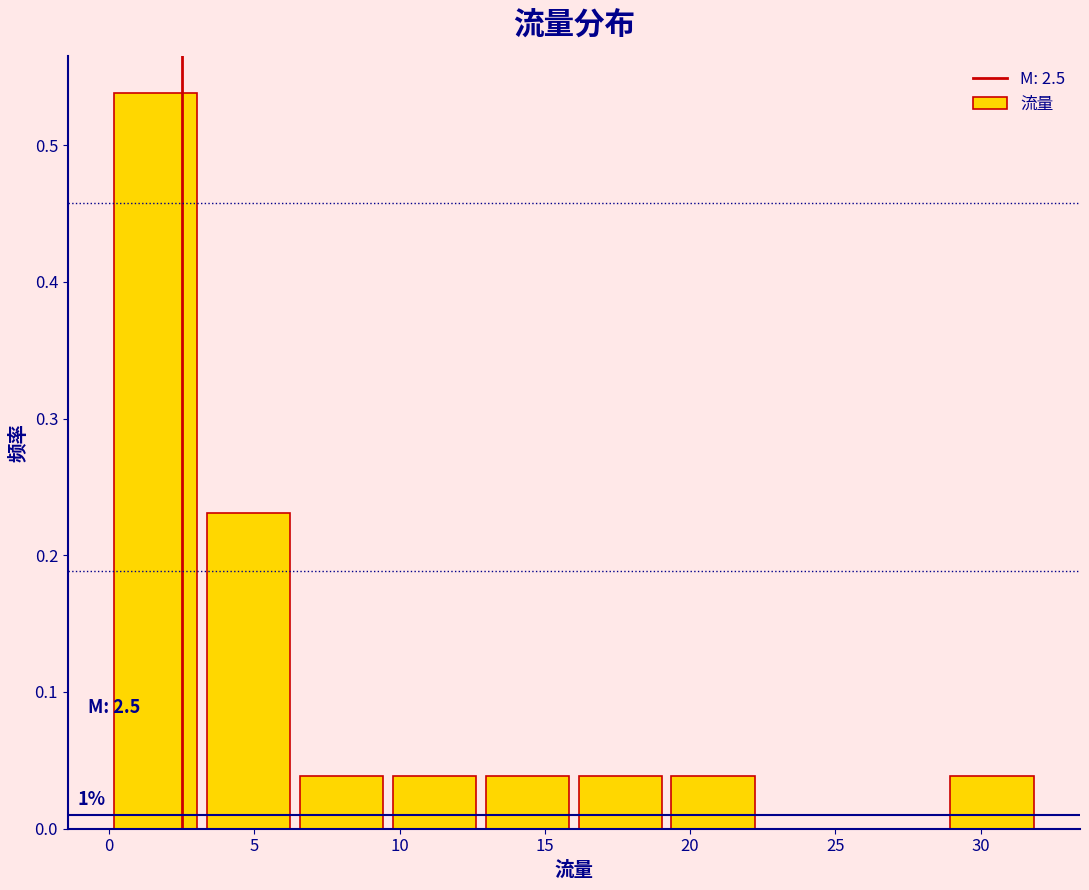

Which range on the x-axis has the tallest bar?

0.0 to 3.2